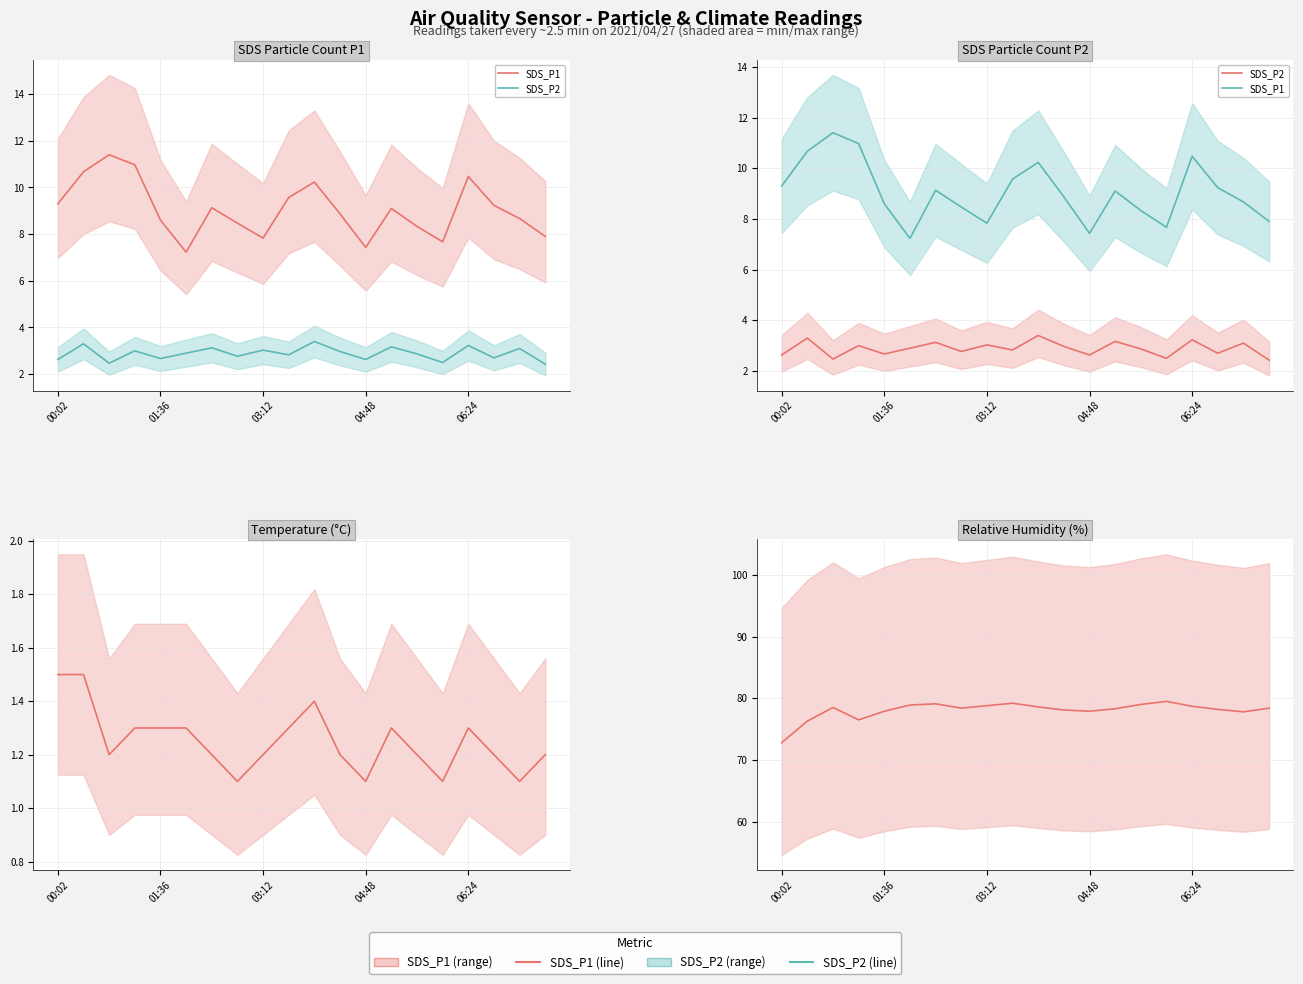

The Temp series shows 1.1 at 7. True or false?

True